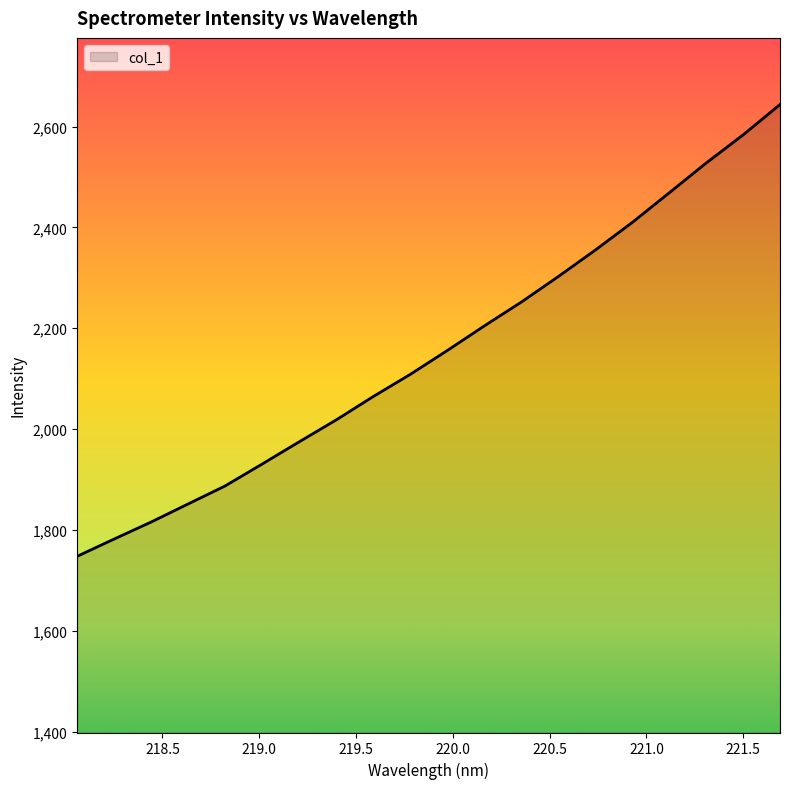

What is the smallest value displayed?

1747.6